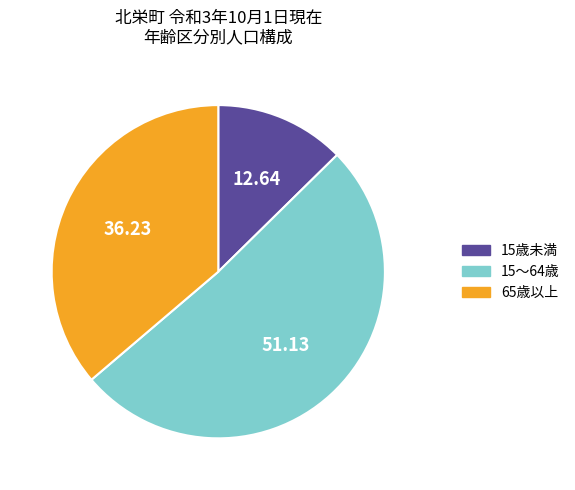

Between 65歳以上 and 15歳未満, which is larger?

65歳以上